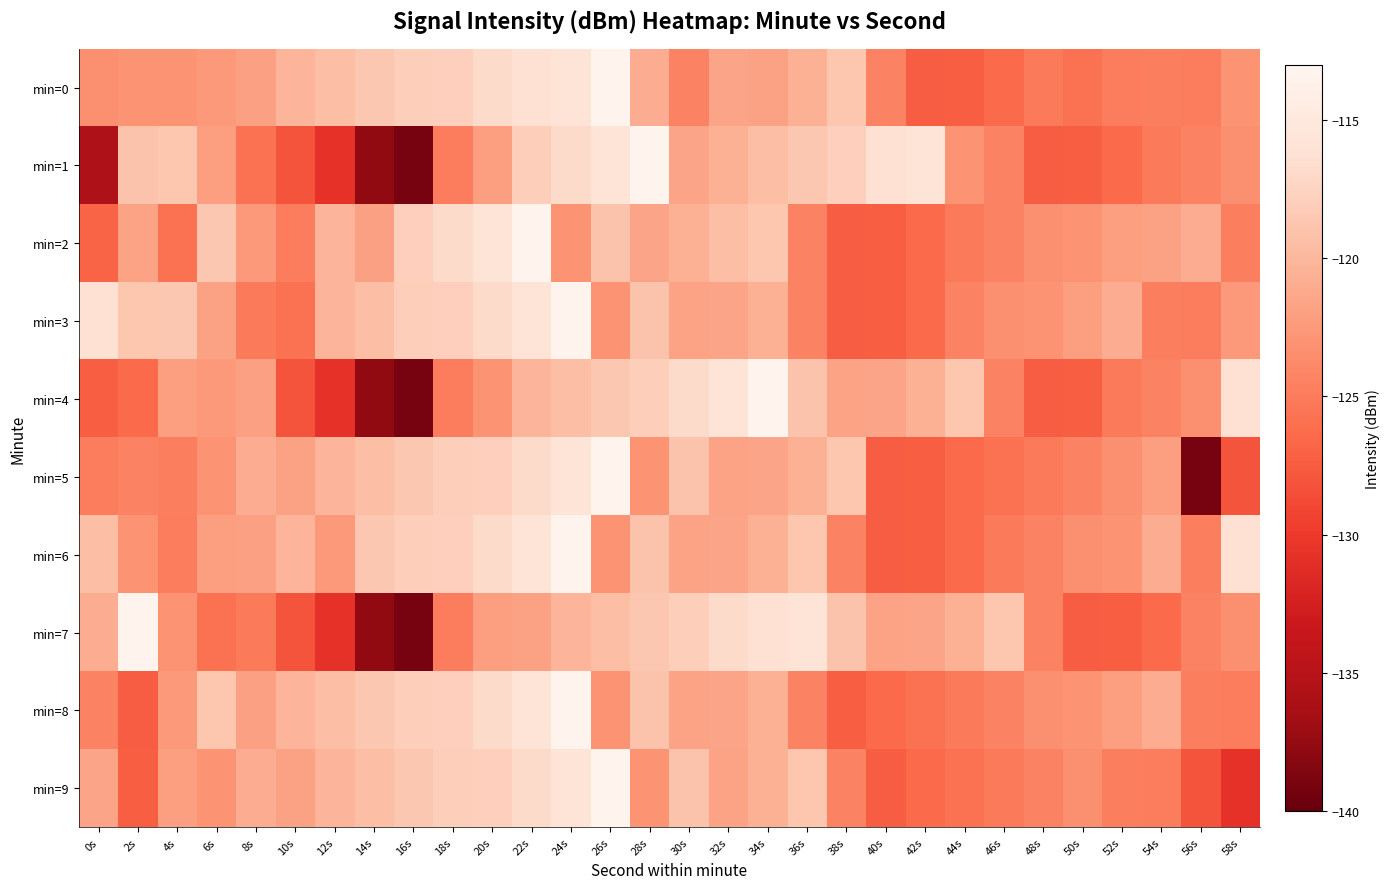

Which series has the widest spread of values?

min=1